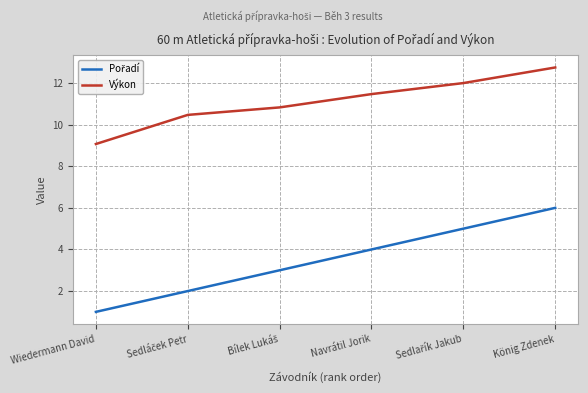

Which label corresponds to the smallest value in the chart?

Wiedermann David